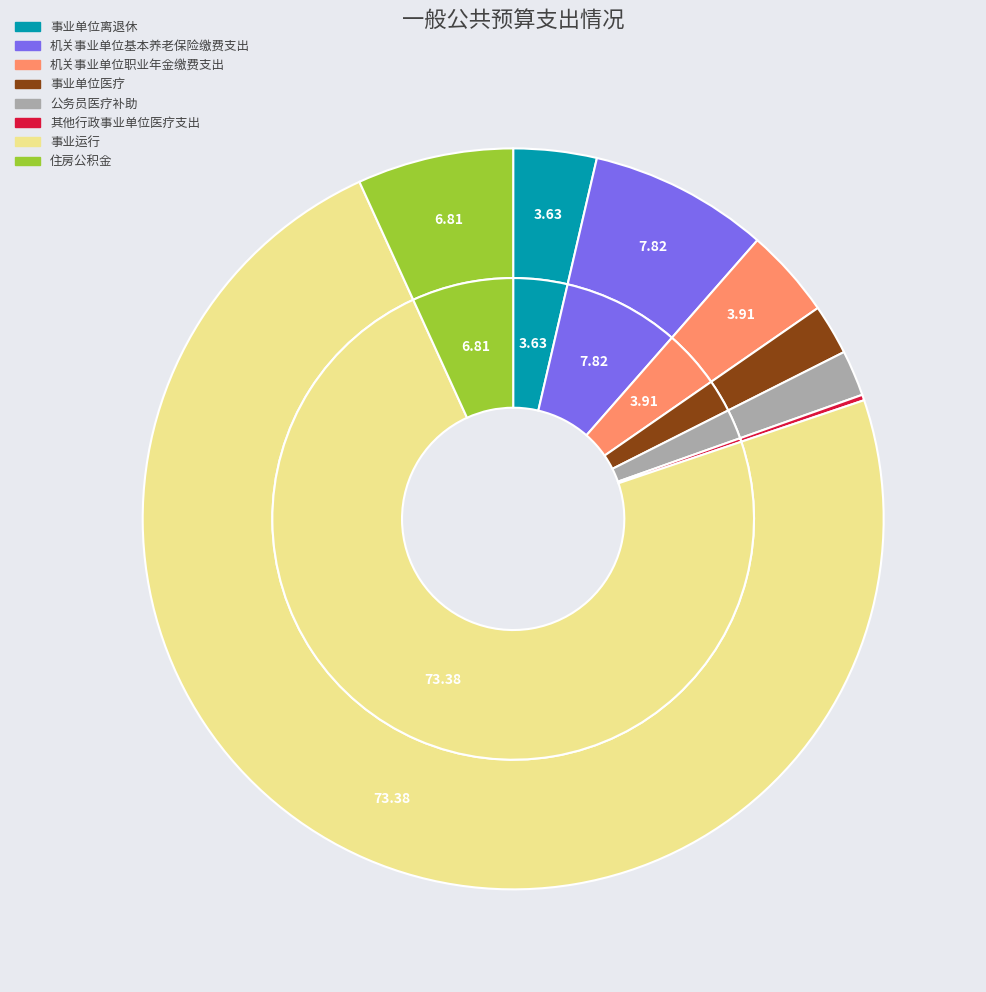

What percentage is the 公务员医疗补助 slice, to the nearest percent?

2%